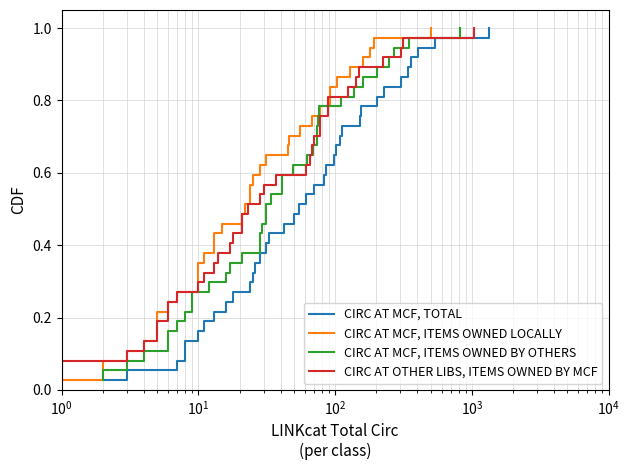

True or false: CIRC AT MCF, ITEMS OWNED LOCALLY has a value of 0.2 at 29.

False